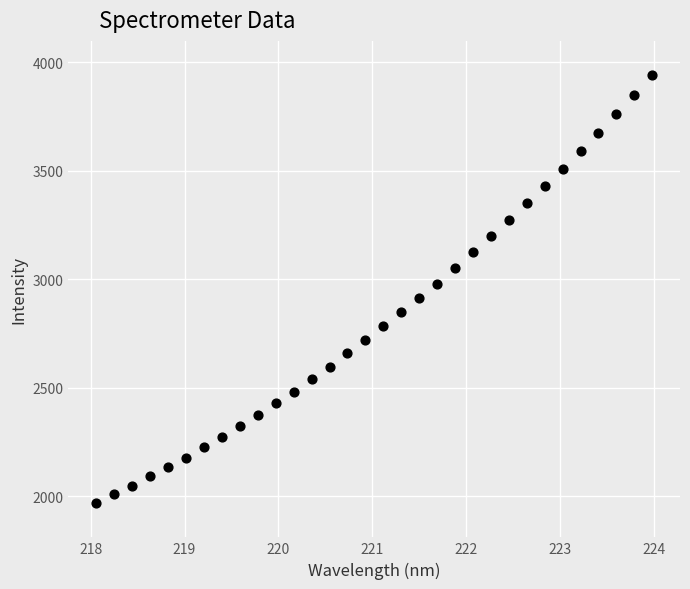

What is the range of X values (max minus min)?

5.9